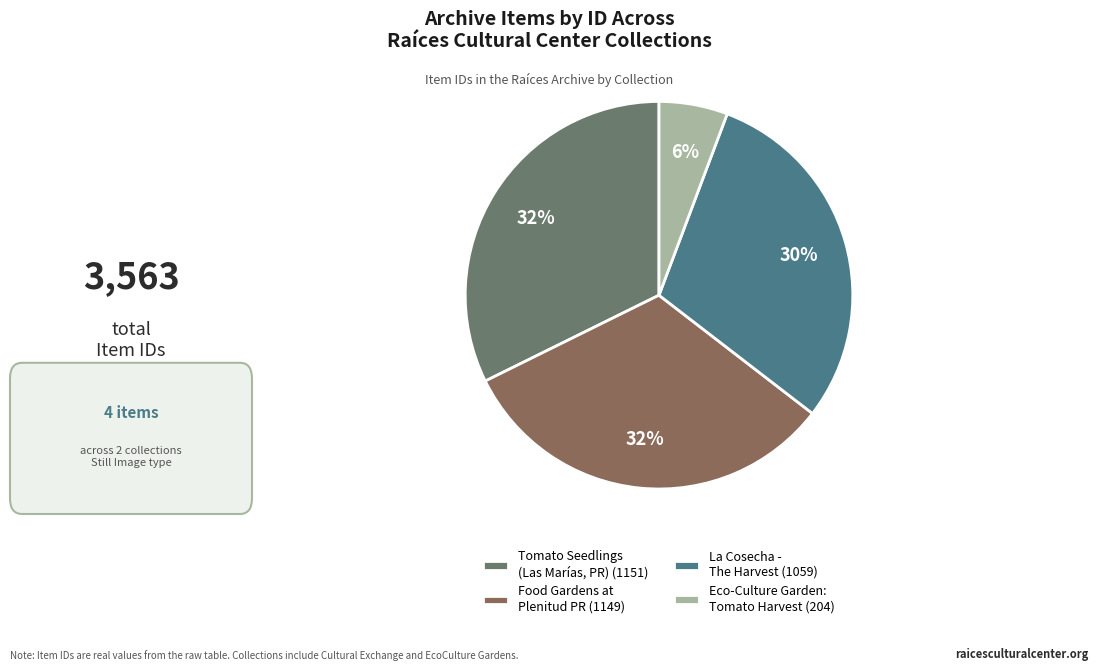

Between Food Gardens at Plenitud PR (1149) and Eco-Culture Garden: Tomato Harvest (204), which is larger?

Food Gardens at Plenitud PR (1149)